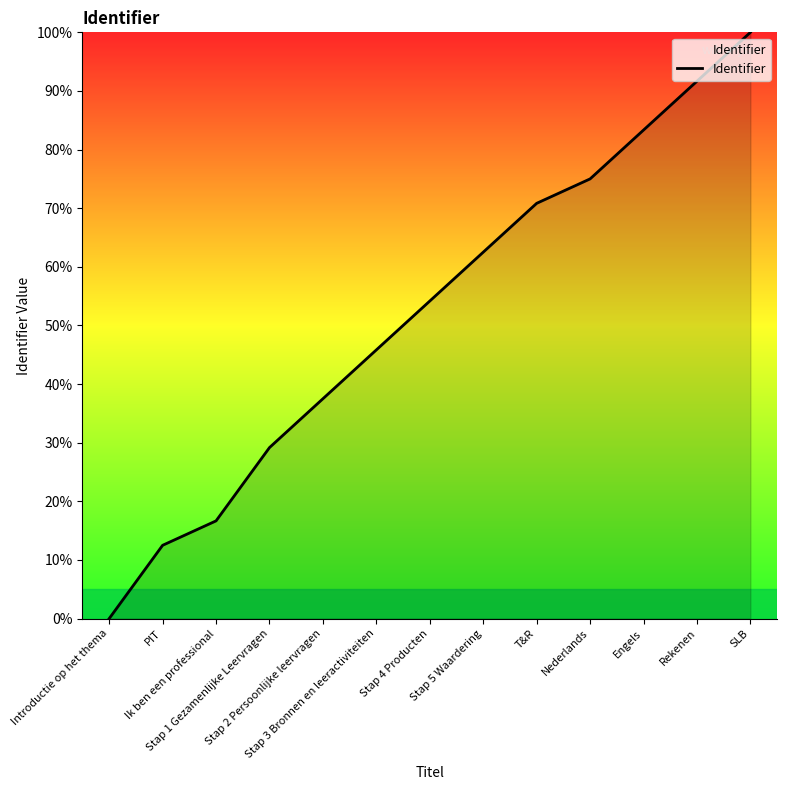

True or false: the data shows 103.3 at T&R.

False